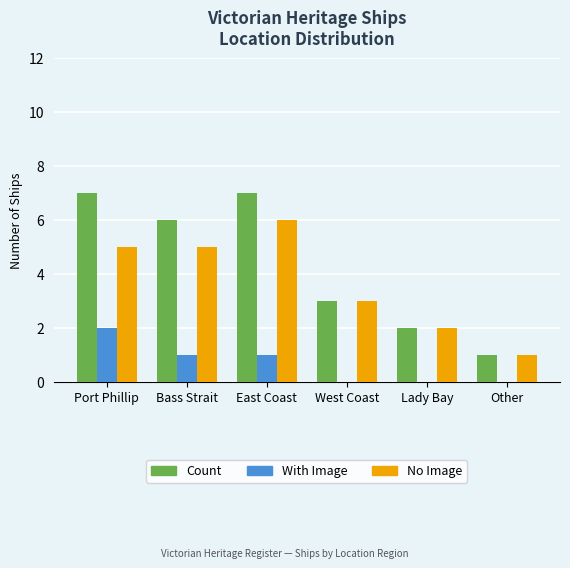

Are the bars horizontal?

No